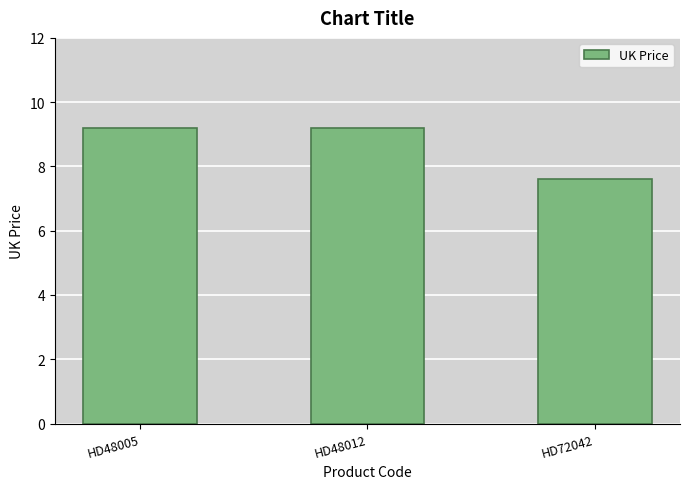

Reading left to right, list all the values displayed in this chart.

9.2	9.2	7.6